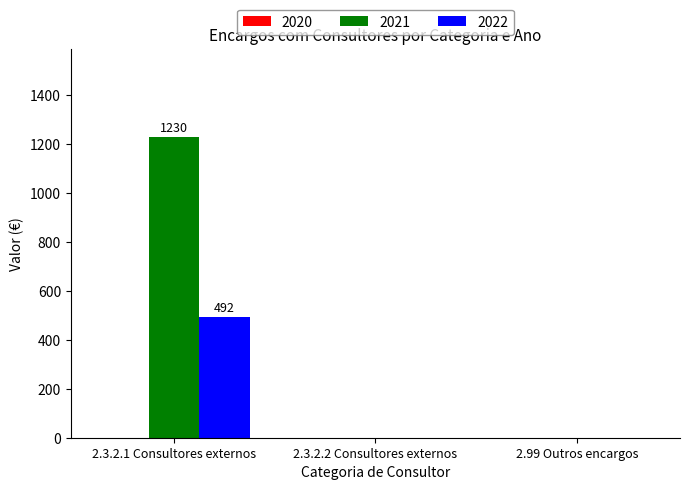

What is the greatest value displayed?

1230